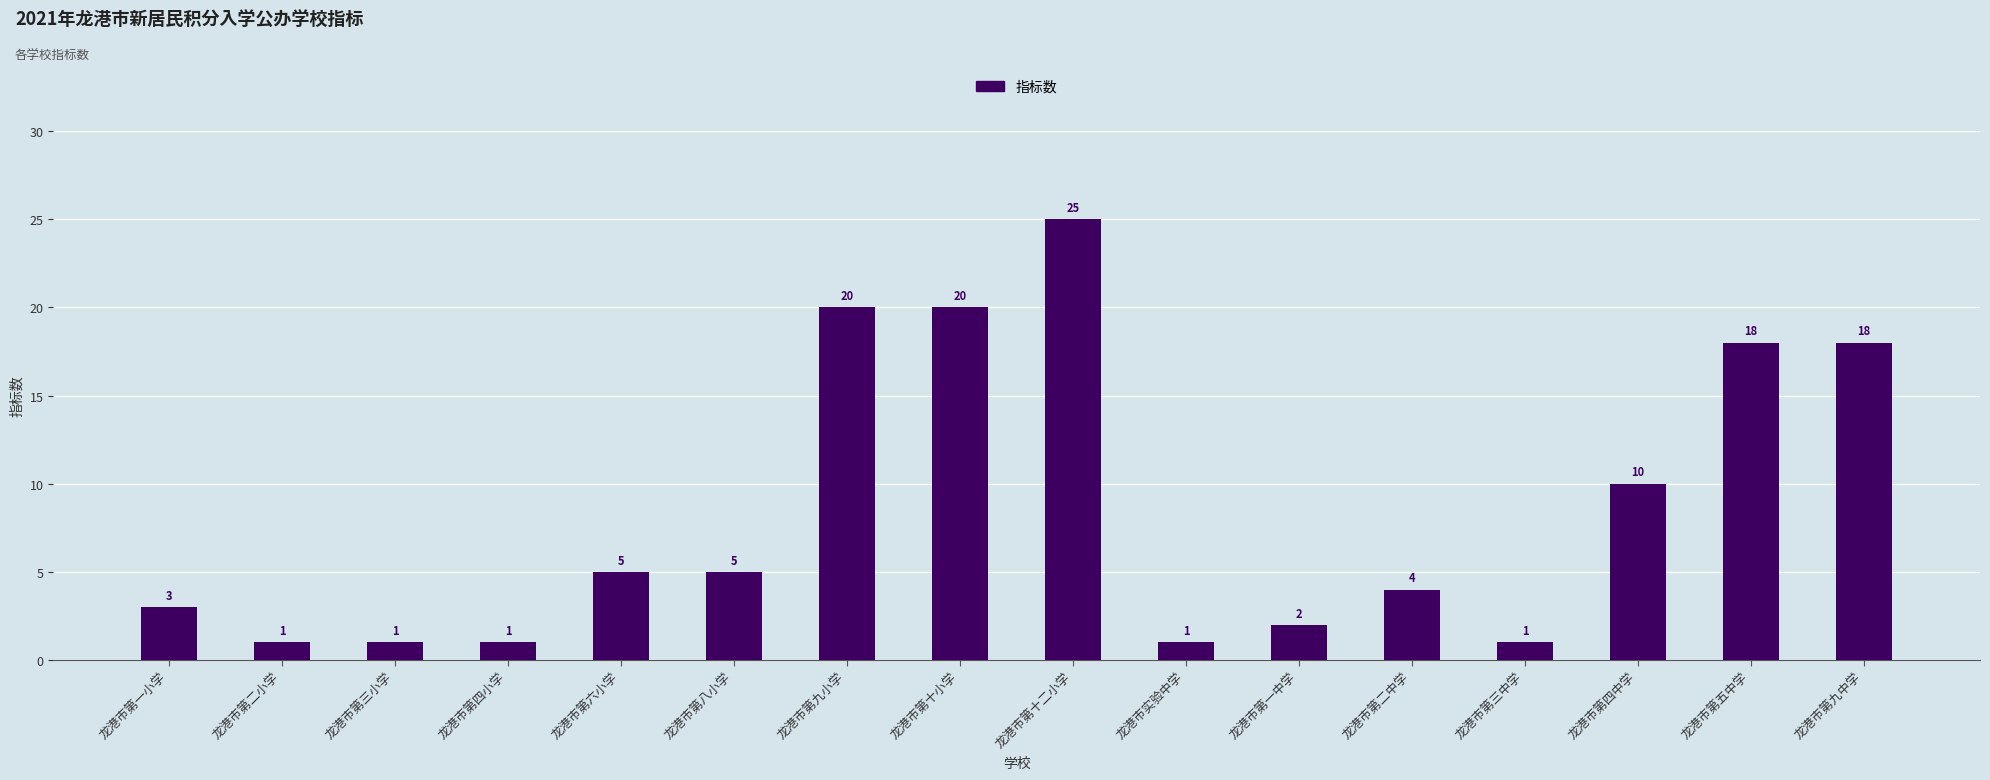

Which label corresponds to the largest value in the chart?

龙港市第十二小学